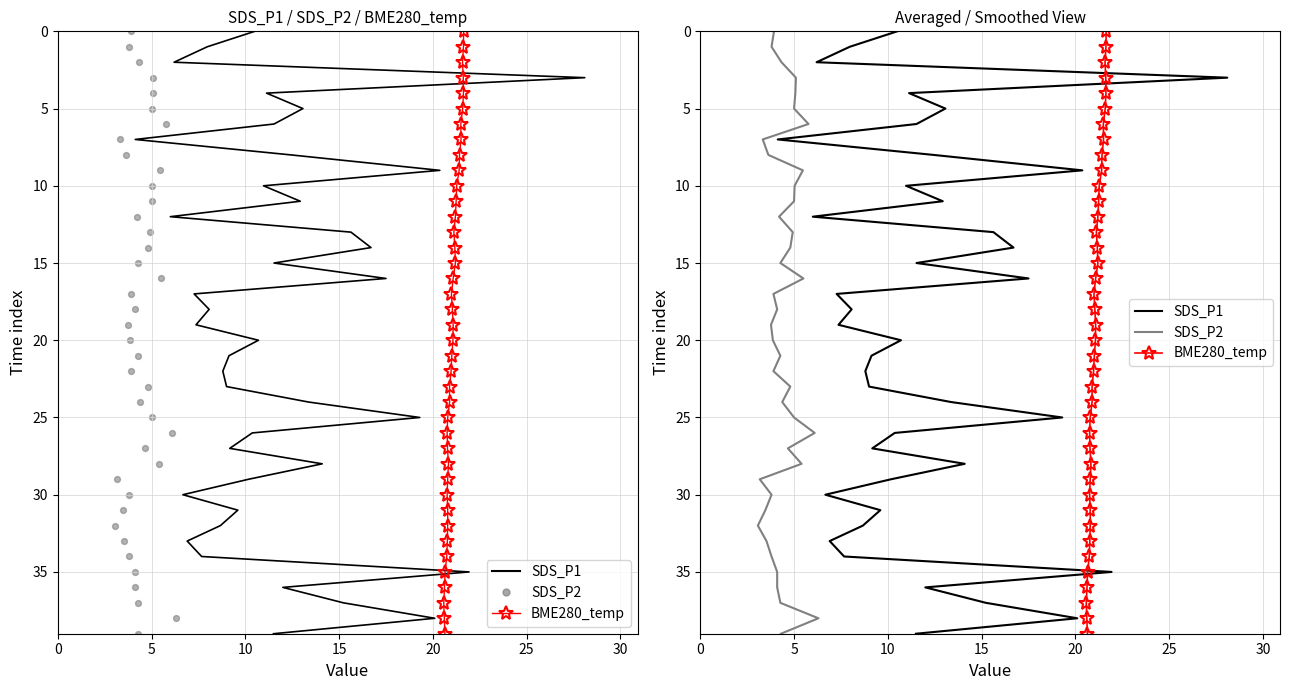

What are all the series names shown in the legend?

SDS_P1, BME280_temp, SDS_P2